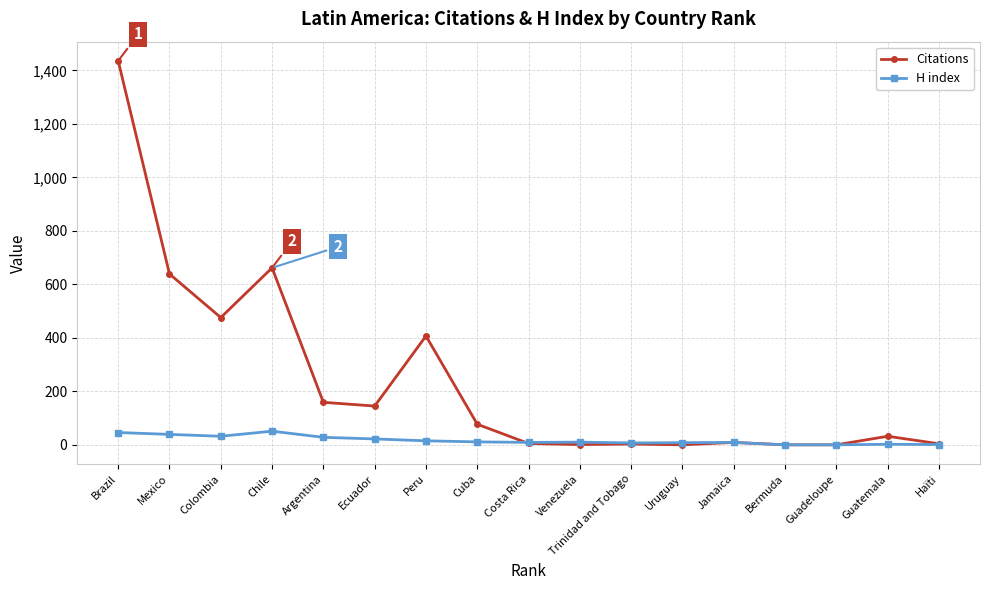

Where do Citations and H index first cross each other?

Cuba and Costa Rica